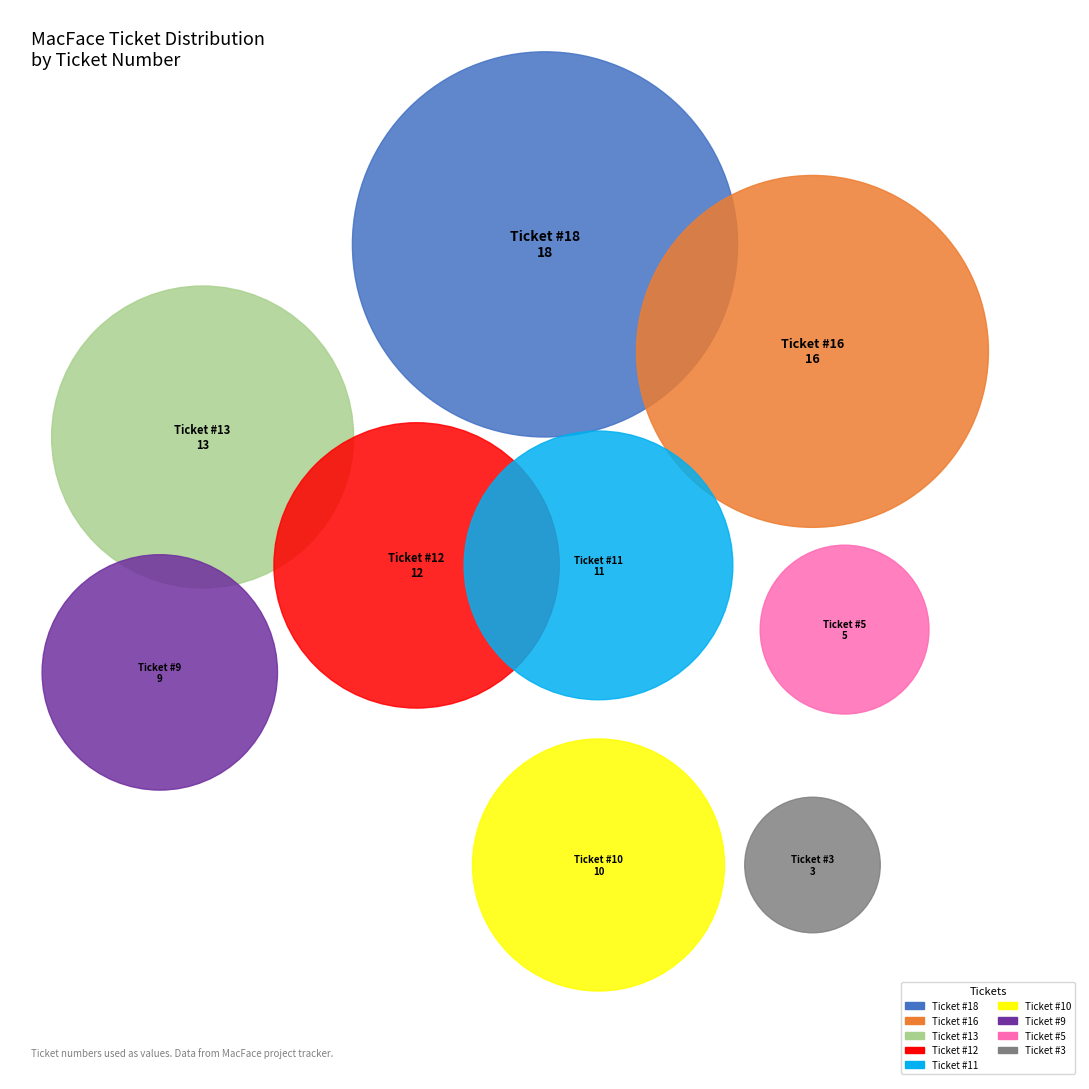

True or false: Ticket #11
Normal defect accounts for 11% of the total.

True